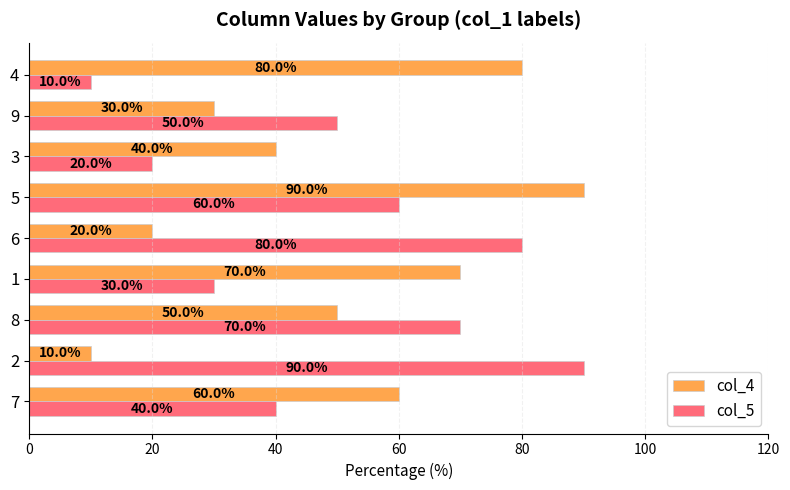

The value of col_4 at 7 is 26. True or false?

False